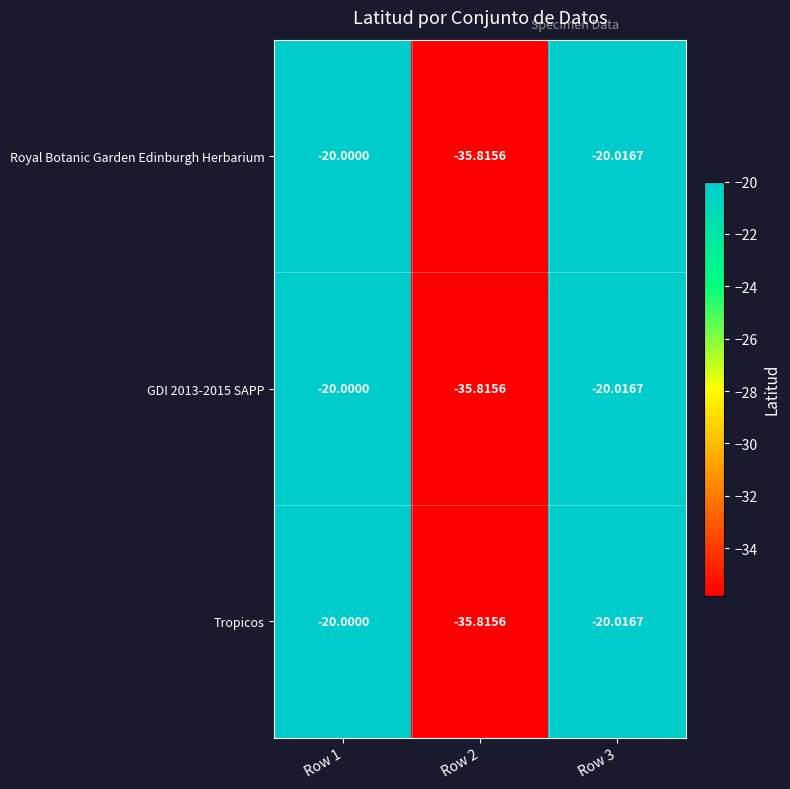

Is the value of Tropicos at Row 3 greater than the value of GDI 2013-2015 SAPP at Row 1?

No